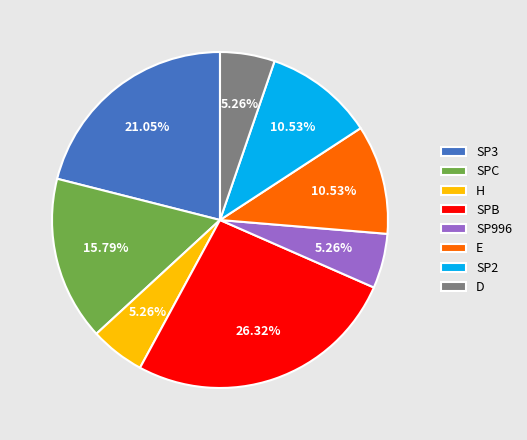

Count the number of slices in the pie.

8